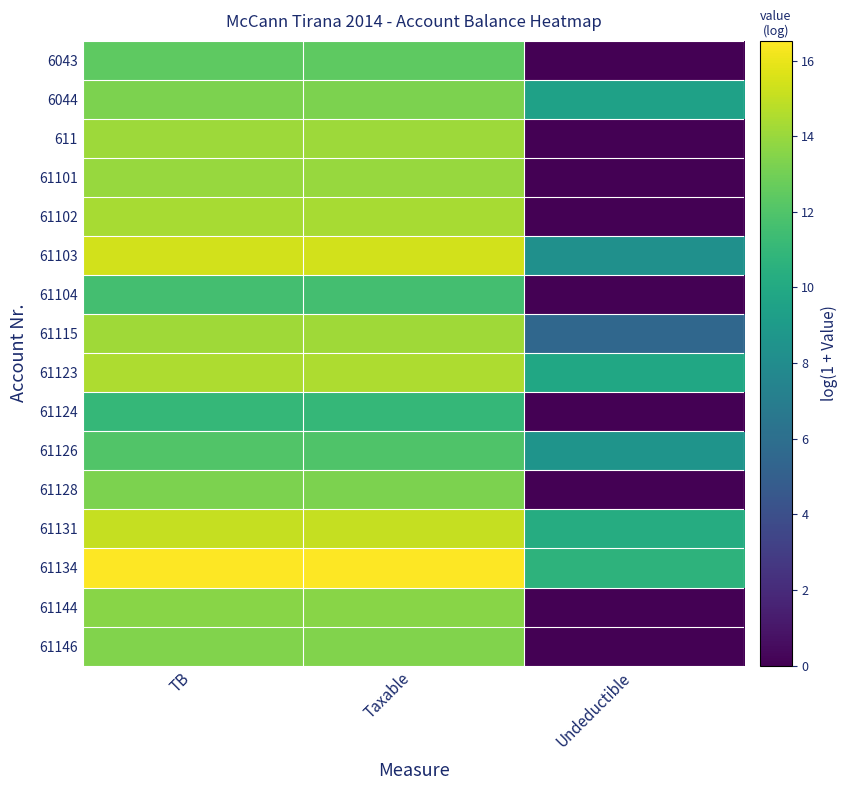

Reading left to right, list all the values displayed in this chart.

6043: TB=12.4	Taxable=12.4	Undeductible=0.0
6044: TB=13.3	Taxable=13.3	Undeductible=9.5
611: TB=14.1	Taxable=14.1	Undeductible=0.0
61101: TB=14.0	Taxable=14.0	Undeductible=0.0
61102: TB=14.4	Taxable=14.4	Undeductible=0.0
61103: TB=15.4	Taxable=15.4	Undeductible=8.3
61104: TB=11.6	Taxable=11.6	Undeductible=0.0
61115: TB=14.2	Taxable=14.2	Undeductible=5.5
61123: TB=14.5	Taxable=14.5	Undeductible=9.8
61124: TB=11.0	Taxable=11.0	Undeductible=0.0
61126: TB=12.0	Taxable=12.0	Undeductible=8.5
61128: TB=13.2	Taxable=13.2	Undeductible=0.0
61131: TB=15.1	Taxable=15.1	Undeductible=10.2
61134: TB=16.5	Taxable=16.5	Undeductible=10.7
61144: TB=13.6	Taxable=13.6	Undeductible=0.0
61146: TB=13.4	Taxable=13.4	Undeductible=0.0